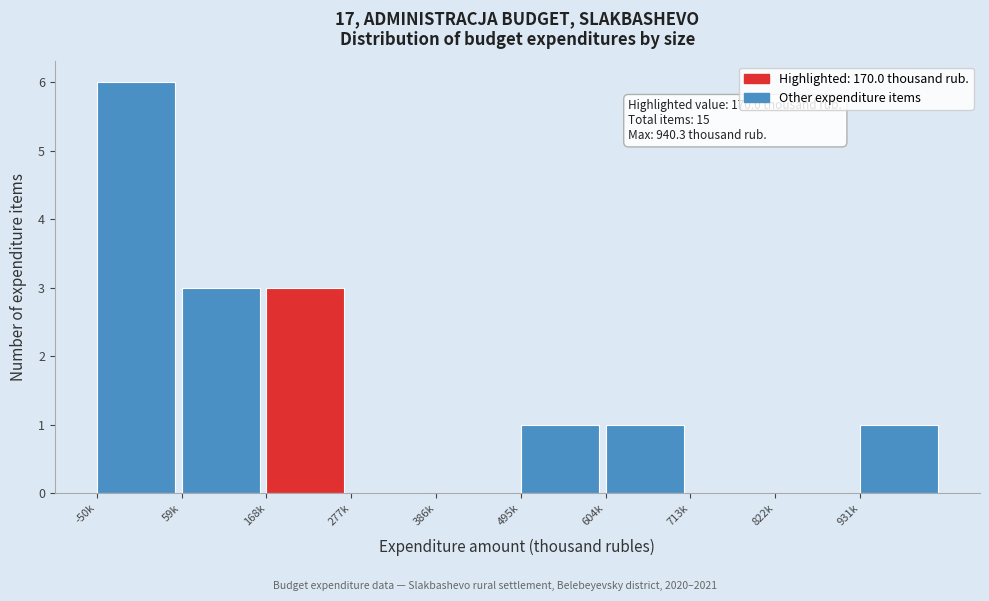

Reading right to left, transcribe all the data shown in this chart.

931k=1	822k=0	713k=0	604k=1	495k=1	386k=0	277k=0	168k=3	59k=3	-50k=6